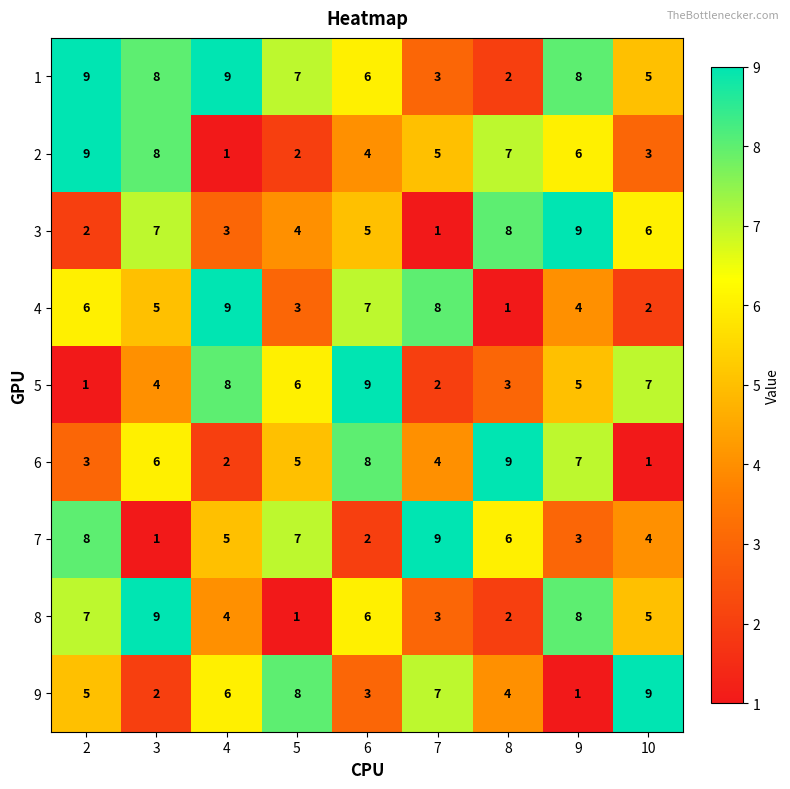

At which label does 3 reach its peak?

9